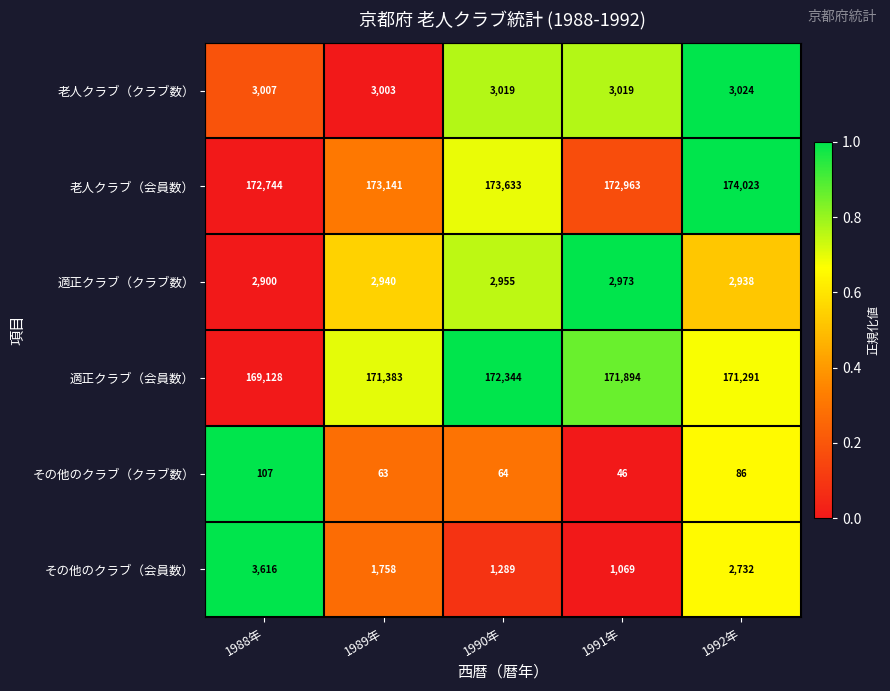

Reading left to right, extract all data points from this chart.

老人クラブ（クラブ数）: 1988年=3007	1989年=3003	1990年=3019	1991年=3019	1992年=3024
老人クラブ（会員数）: 1988年=172744	1989年=173141	1990年=173633	1991年=172963	1992年=174023
適正クラブ（クラブ数）: 1988年=2900	1989年=2940	1990年=2955	1991年=2973	1992年=2938
適正クラブ（会員数）: 1988年=169128	1989年=171383	1990年=172344	1991年=171894	1992年=171291
その他のクラブ（クラブ数）: 1988年=107	1989年=63	1990年=64	1991年=46	1992年=86
その他のクラブ（会員数）: 1988年=3616	1989年=1758	1990年=1289	1991年=1069	1992年=2732